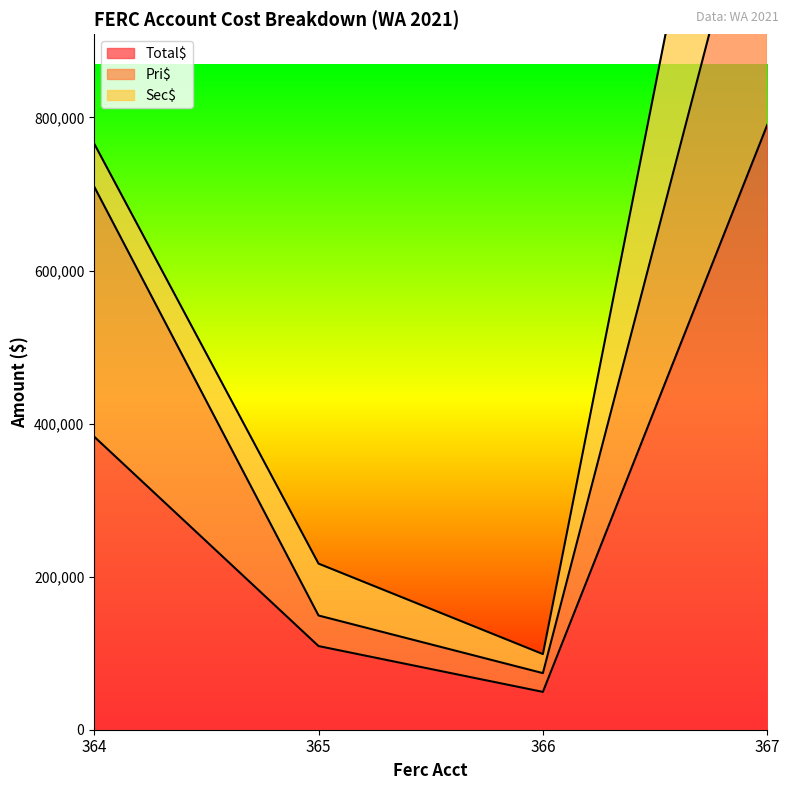

Which category has the highest value across all series?

367